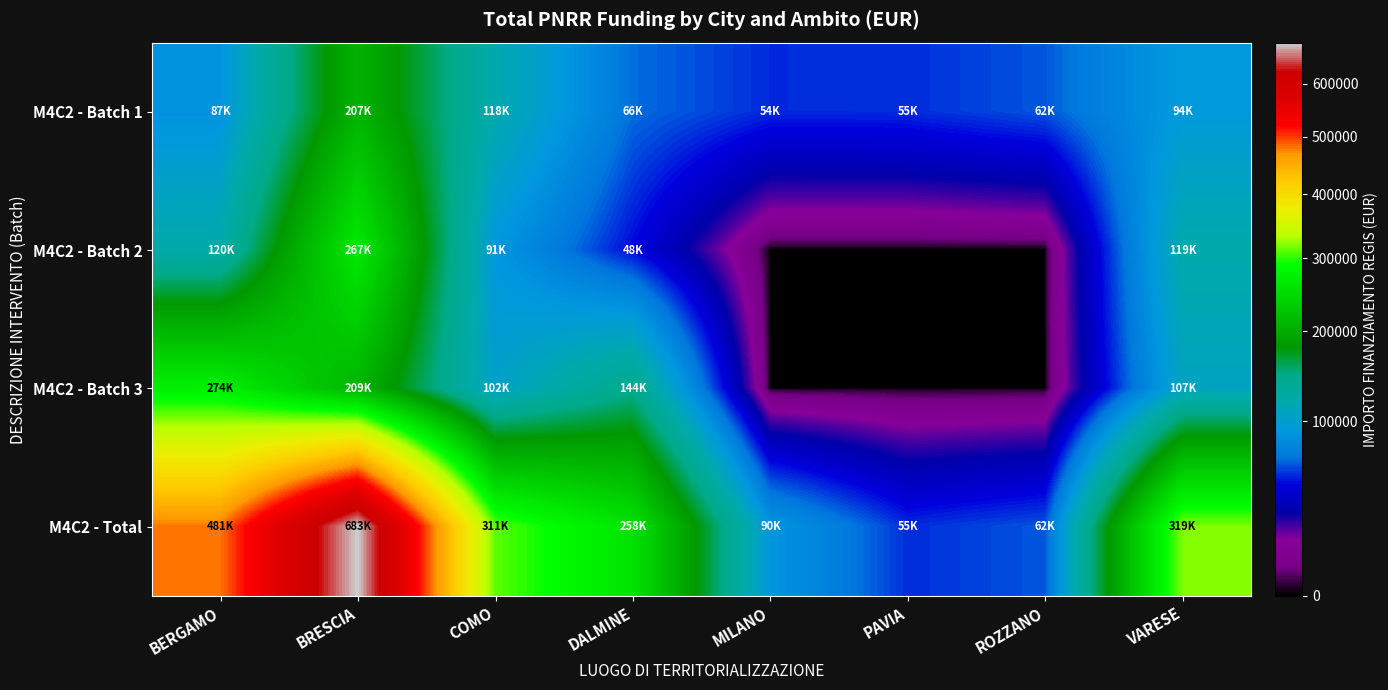

At how many categories does at least one series exceed 677334?

1